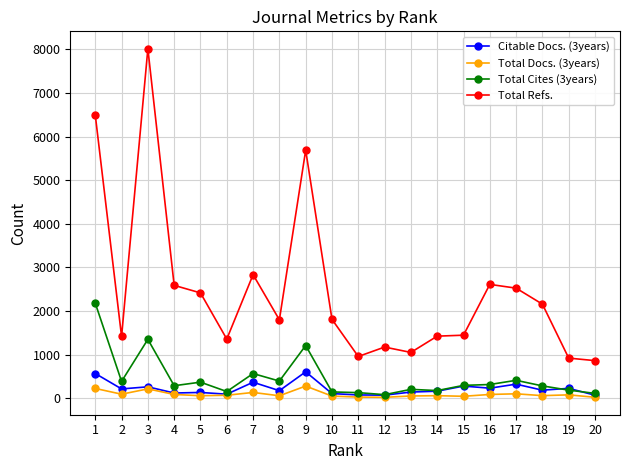

What is the spread (max minus min) of values at 14?

1364